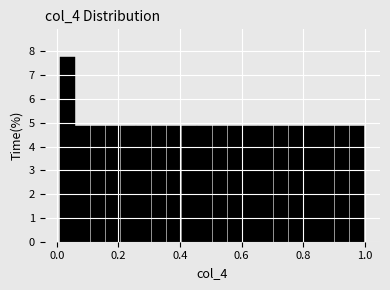

Read against the x-axis, roughly where is the centre of the tallest bar?

0.04